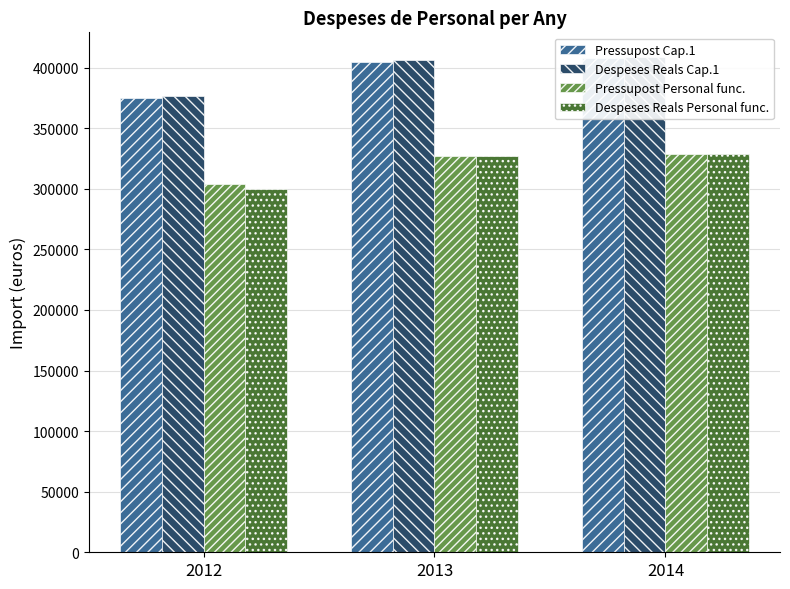

At which label does Despeses Reals Cap.1 first exceed 406562?

2013